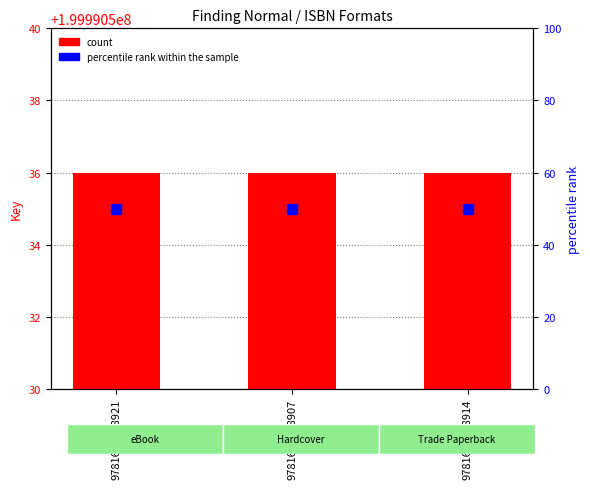

Which series has the largest total across all categories?

count